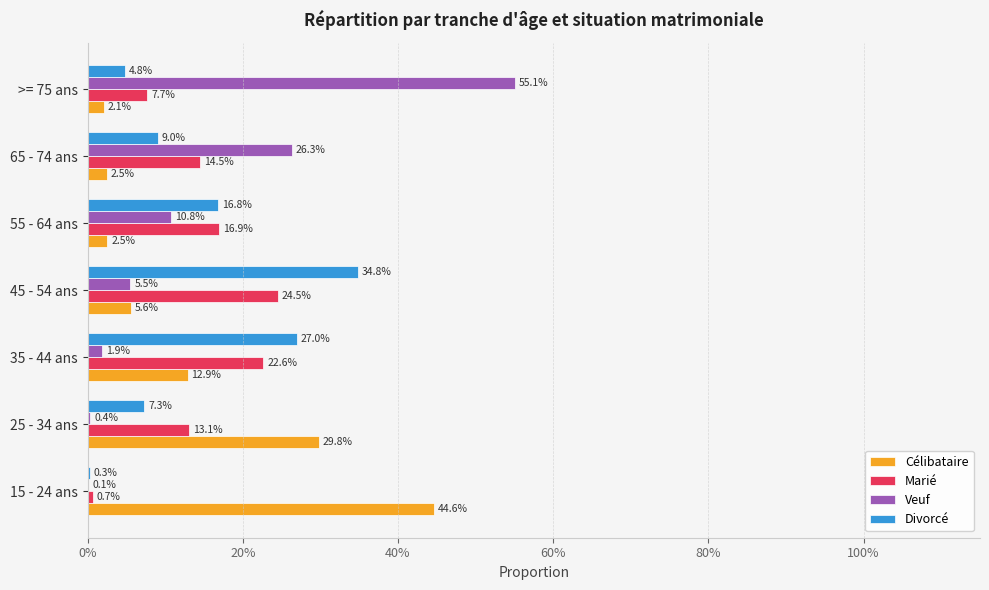

What are all the series names shown in the legend?

Célibataire, Marié, Veuf, Divorcé